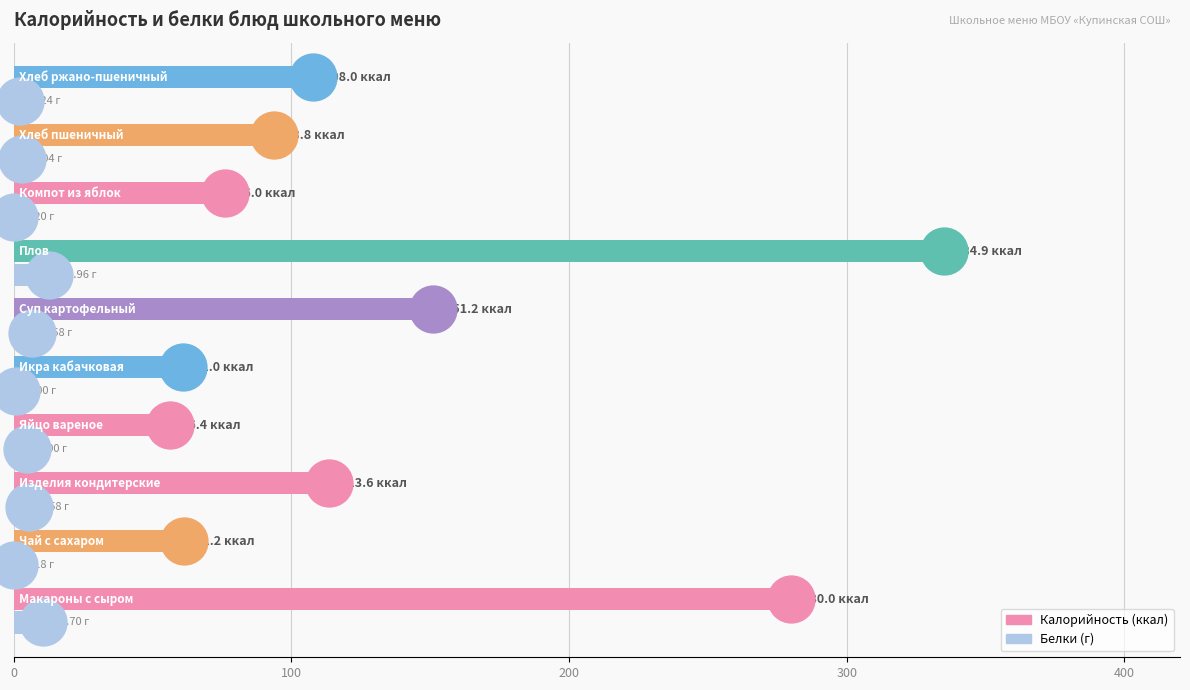

At how many categories does at least one series exceed 331?

1